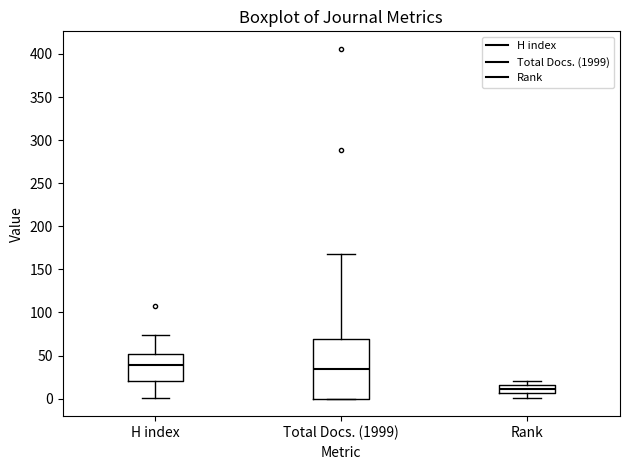

Reading left to right, transcribe this box plot: for each box, give where its median line is, the range the box spans, and where its two whiskers end, as read against the y-axis. The values are not printed on the chart, so give them approximately, as read against the axis.

H index: median 40, box 20 to 50, whiskers 0 to 75
Total Docs. (1999): median 35, box 0 to 70, whiskers 0 to 170
Rank: median 10, box 5 to 15, whiskers 0 to 20